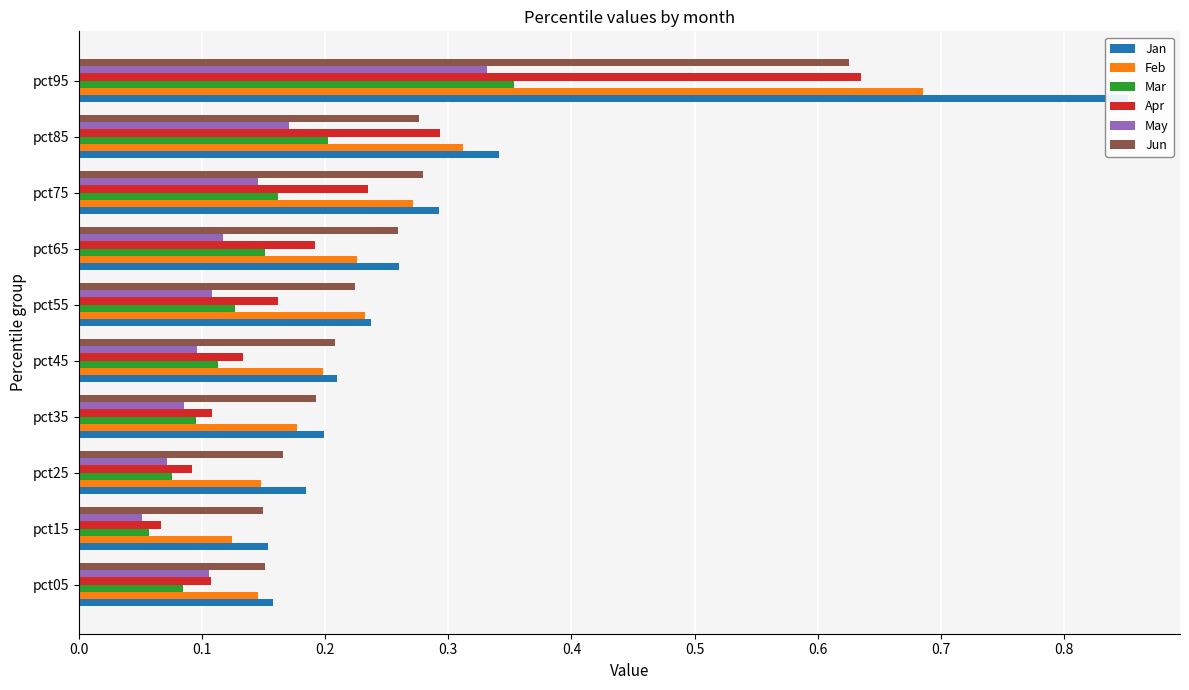

True or false: May has a value of 0.6 at pct95.

False